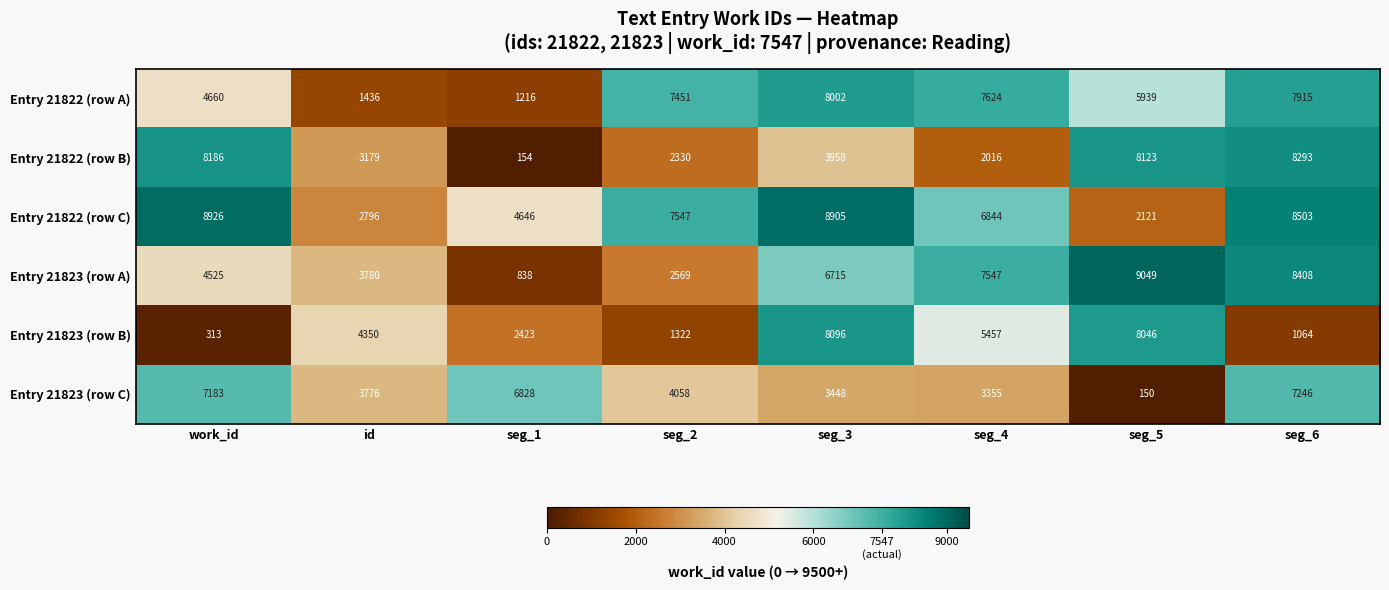

What is the total value across all series at seg_4?

32843